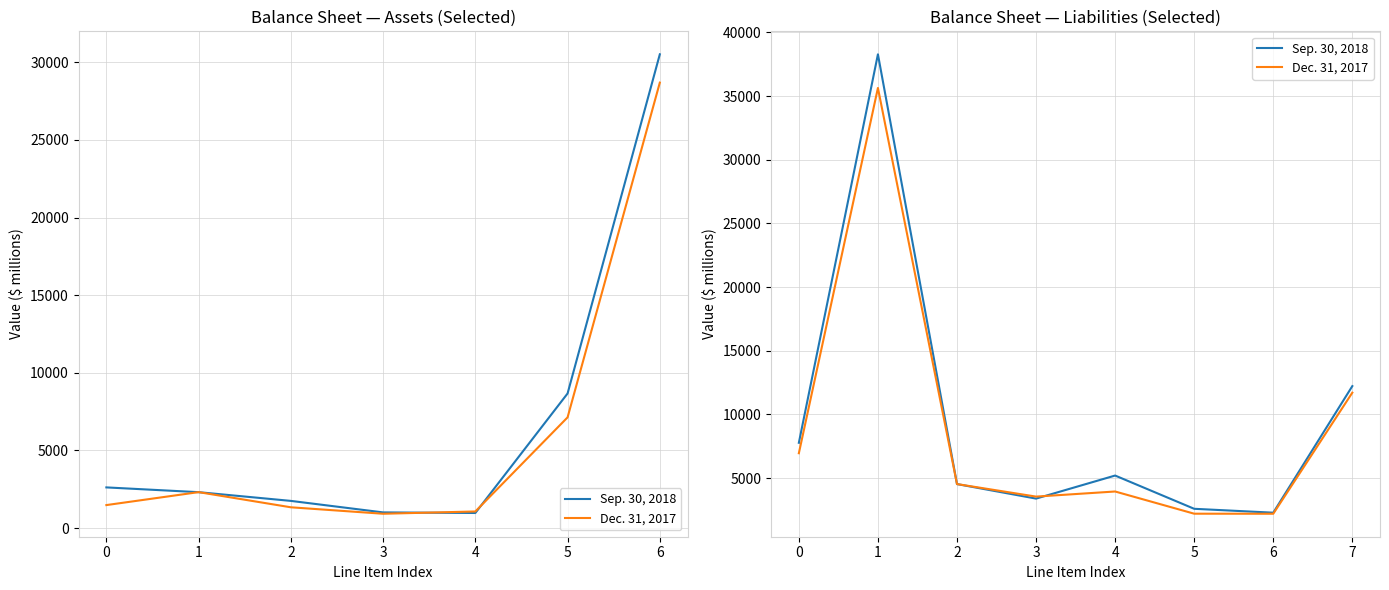

Between which two adjacent categories do Dec. 31, 2017 and Sep. 30, 2018 first intersect?

3 and 4